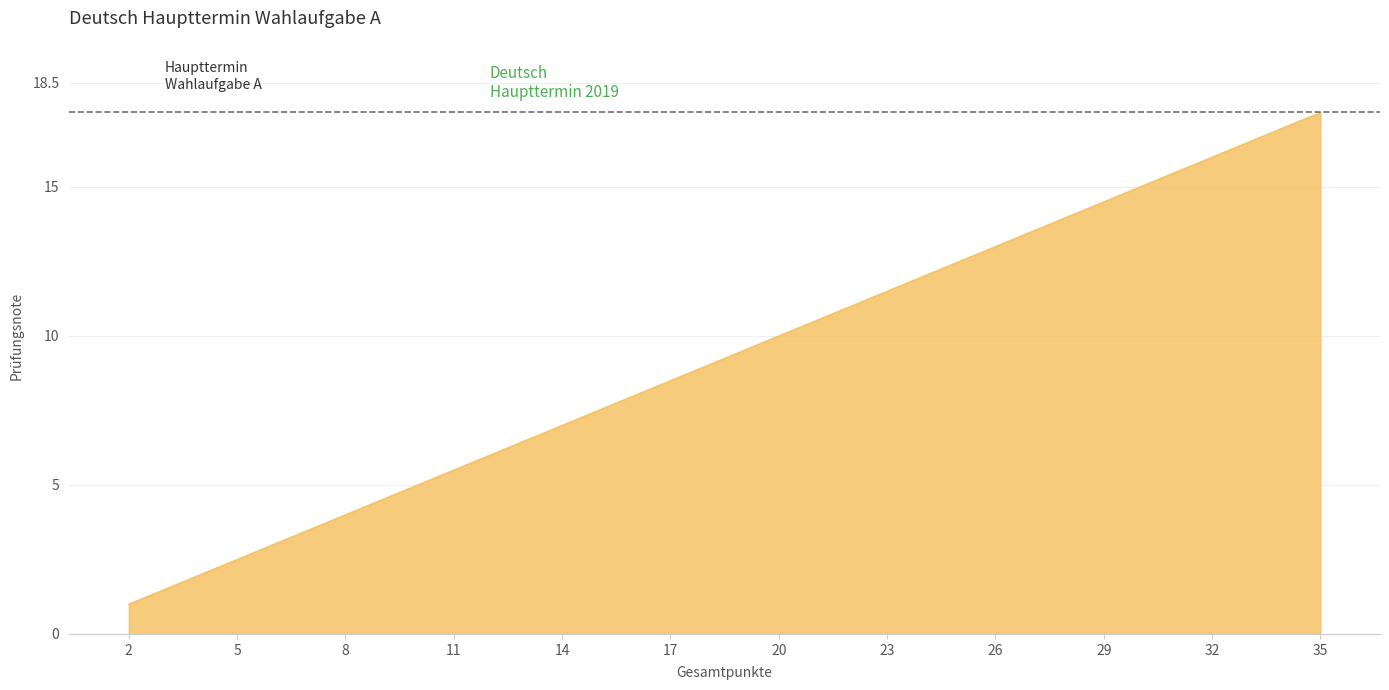

How many lines are shown in the chart?

1